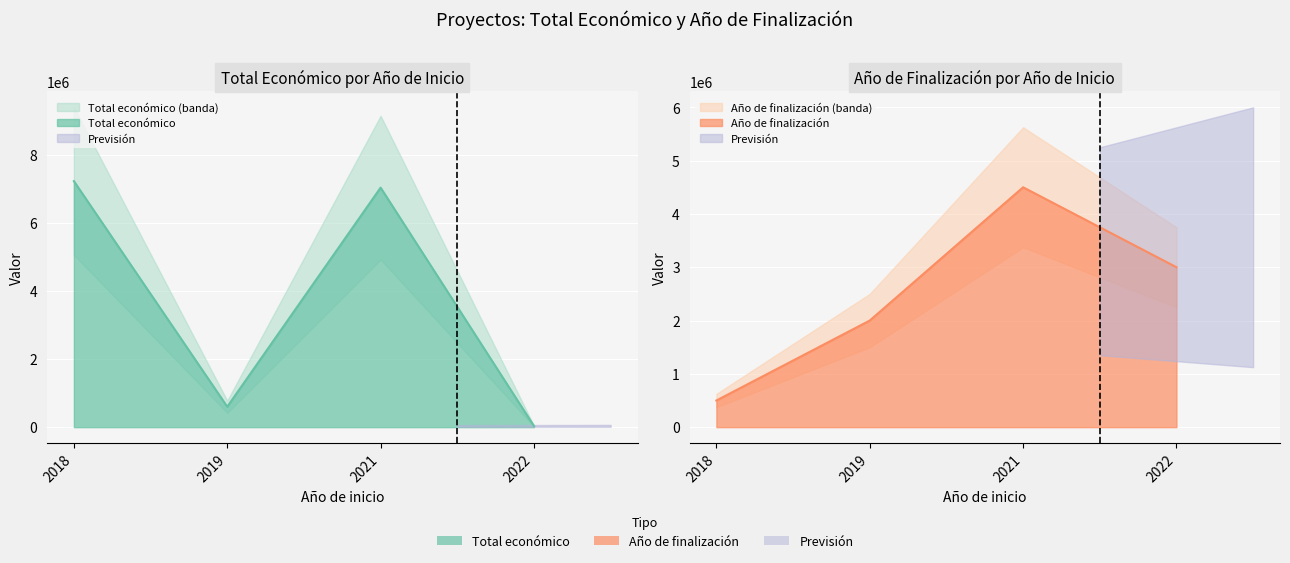

Where is Año de finalización nearest to the value 2500000?

2019